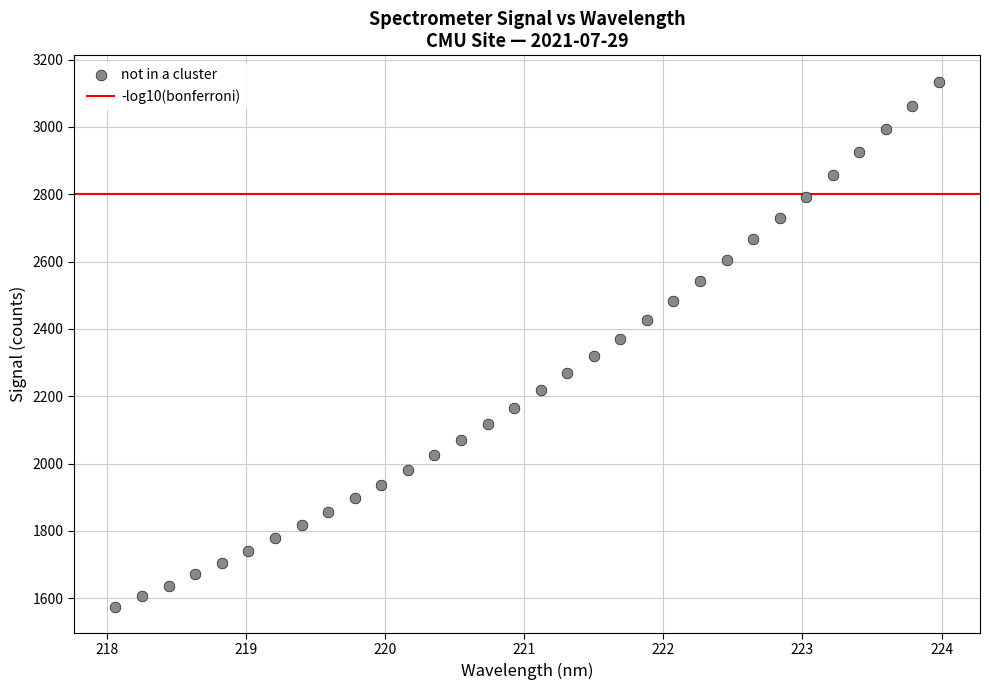

What is the range of X values (max minus min)?

5.9